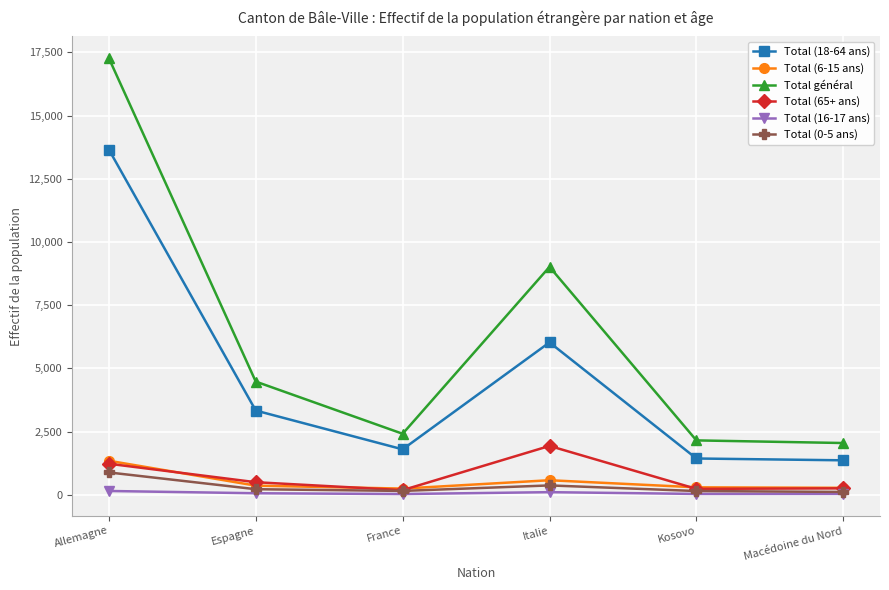

Does the chart have visible grid lines?

Yes